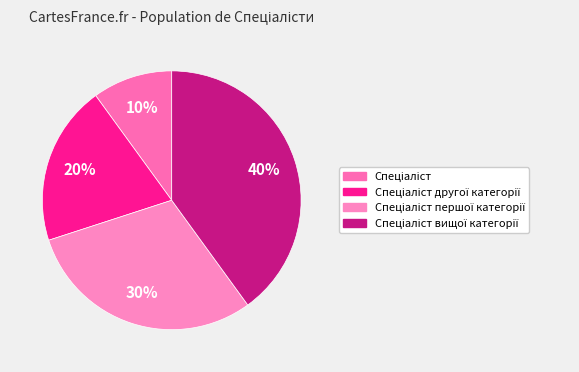

Which category has the biggest portion of the pie?

Спеціаліст вищої категорії